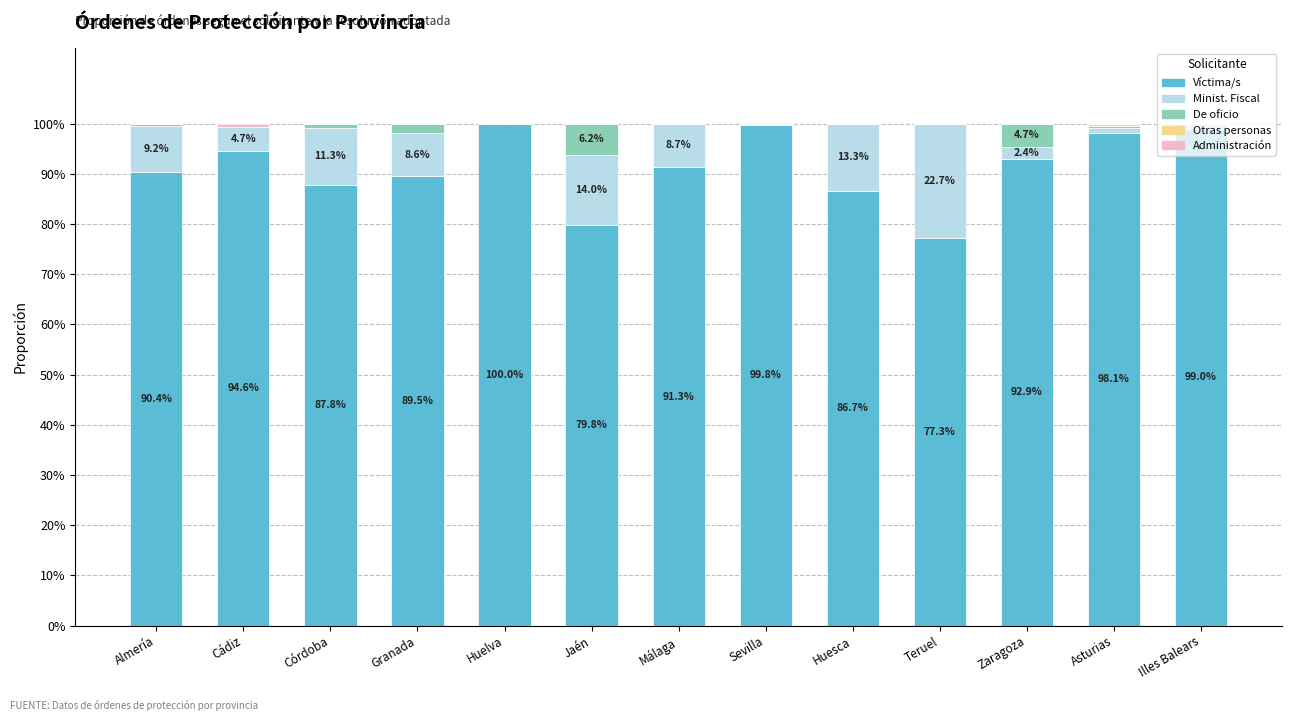

Are the bars horizontal?

No